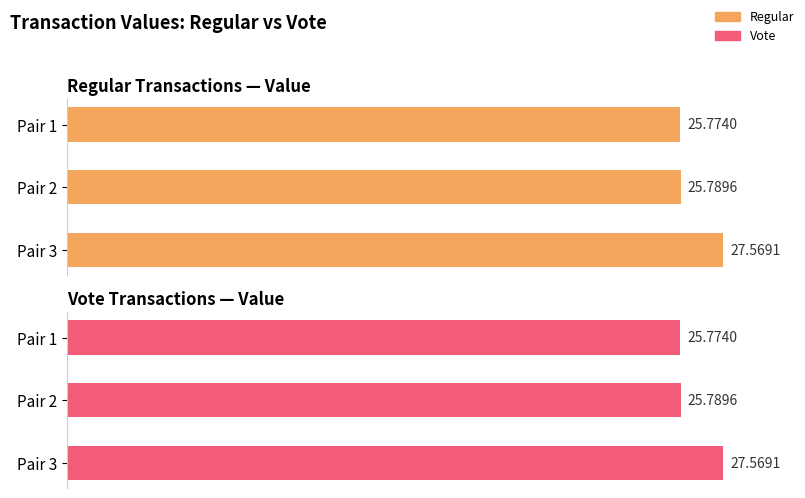

How many bars are there in each group?

2